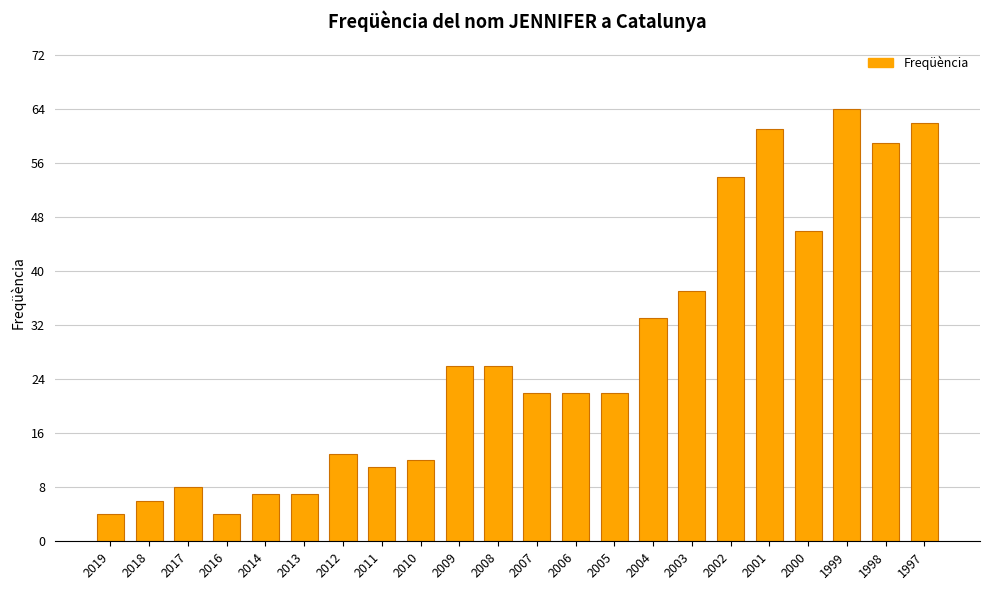

True or false: the data shows 22 at 2006.

True